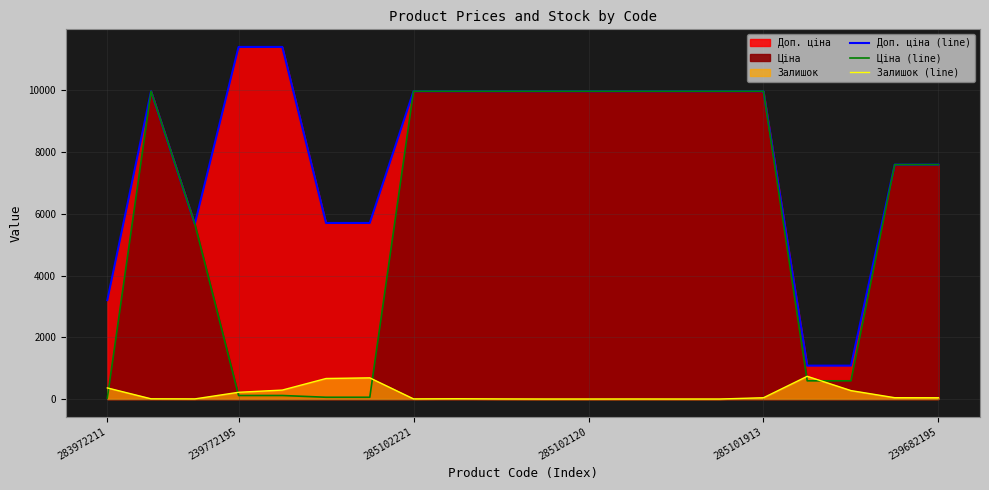

What position from the left is 239772195?

4